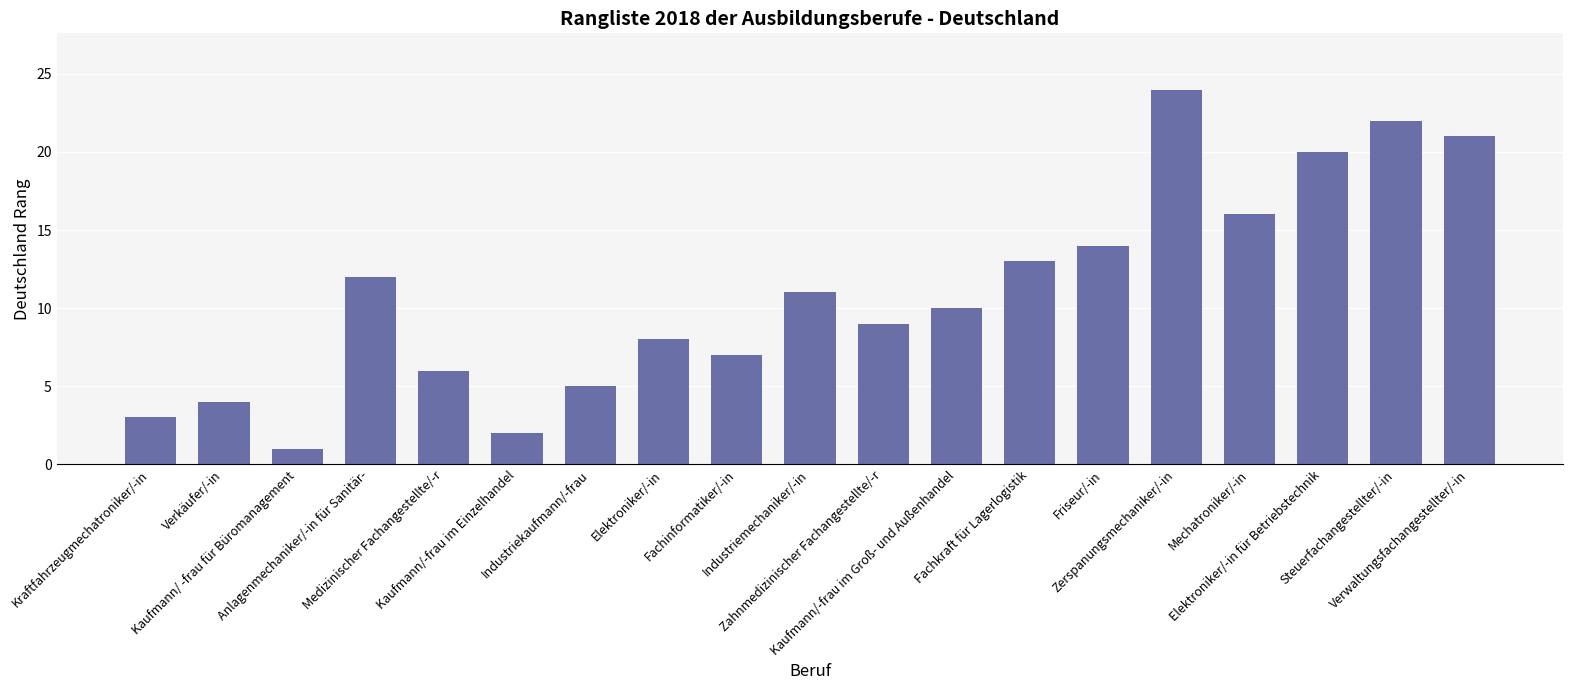

What is the difference between the values at Verwaltungsfachangestellter/-in and Kaufmann/-frau im Einzelhandel?

19